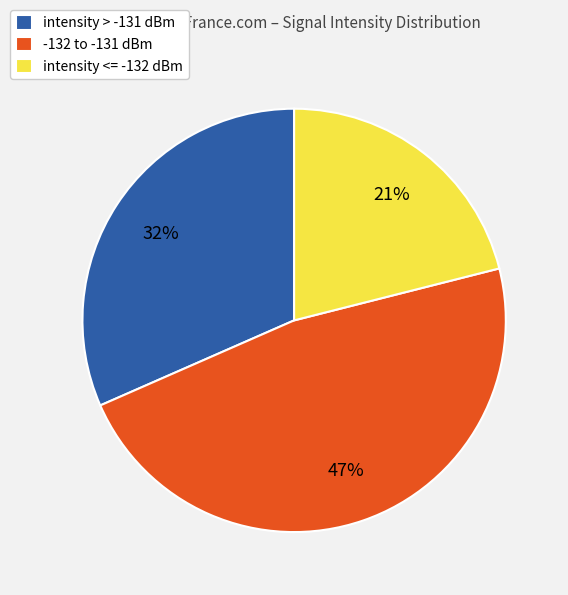

To the nearest percent, what percentage of the pie is intensity <= -132 dBm?

21%